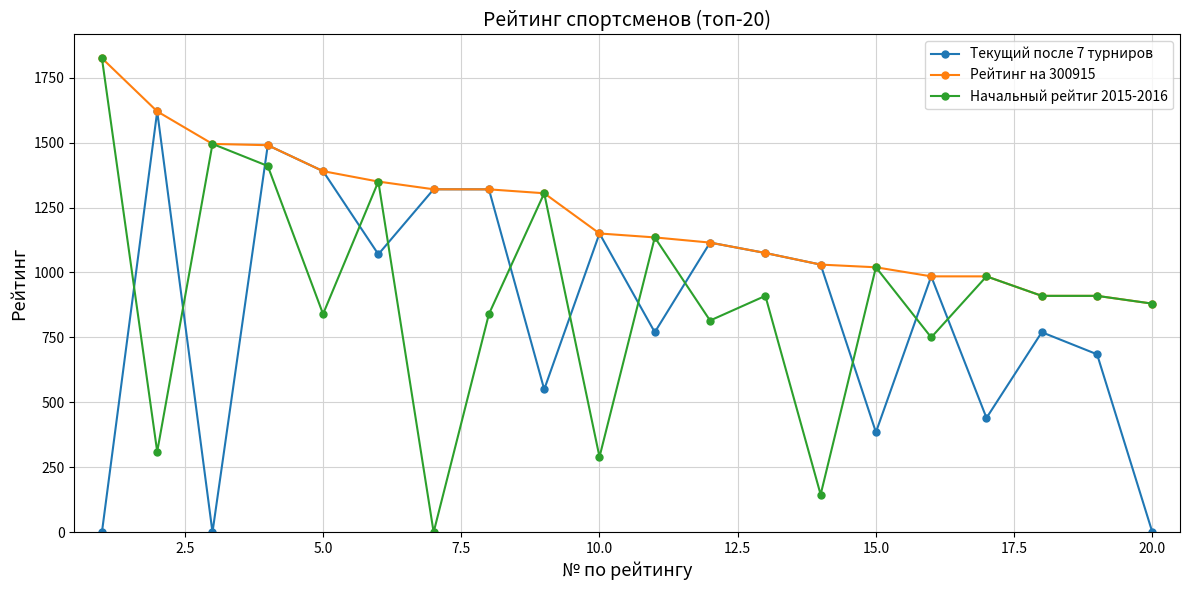

True or false: Начальный рейтиг 2015-2016 has more than 1 interior local peaks.

True